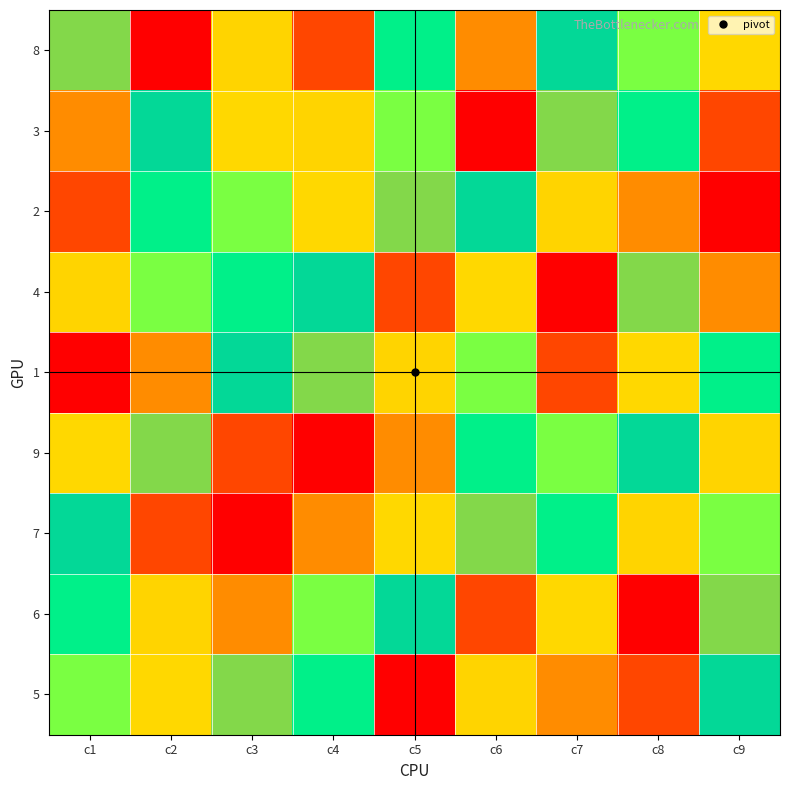

What is the minimum value shown in the chart?

1